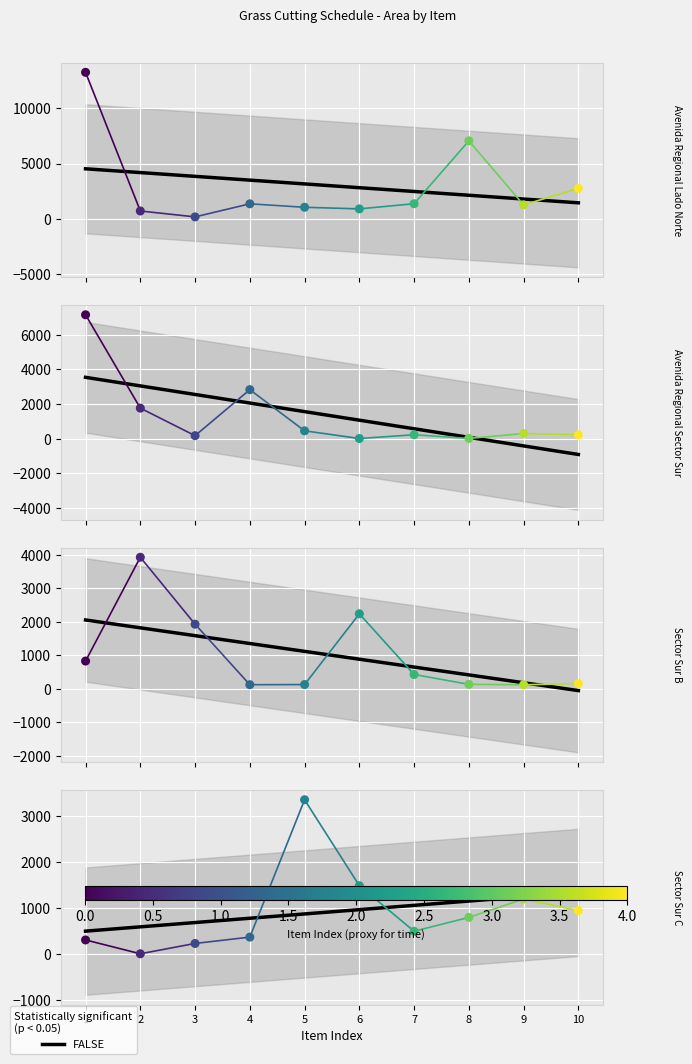

Which series contains the highest Y value?

Avenida Regional Lado Norte